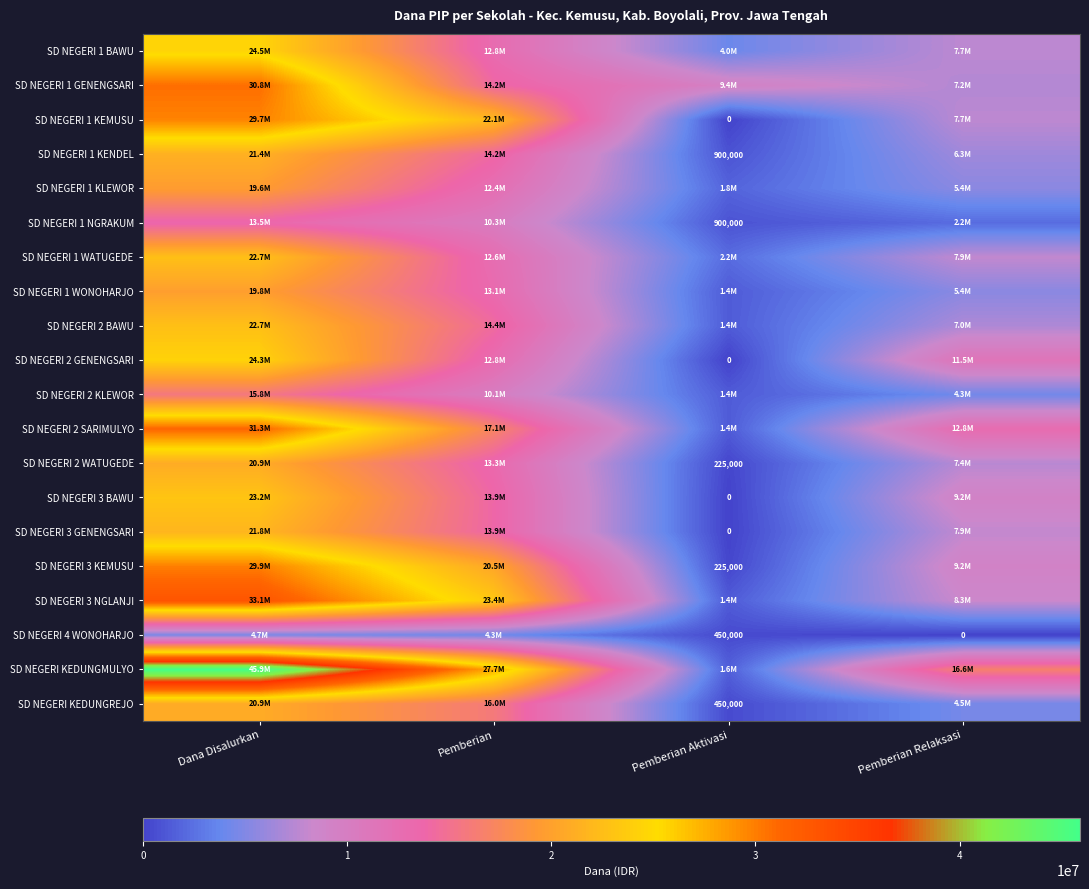

The value of SD NEGERI 1 KLEWOR at Pemberian is 20050181. True or false?

False